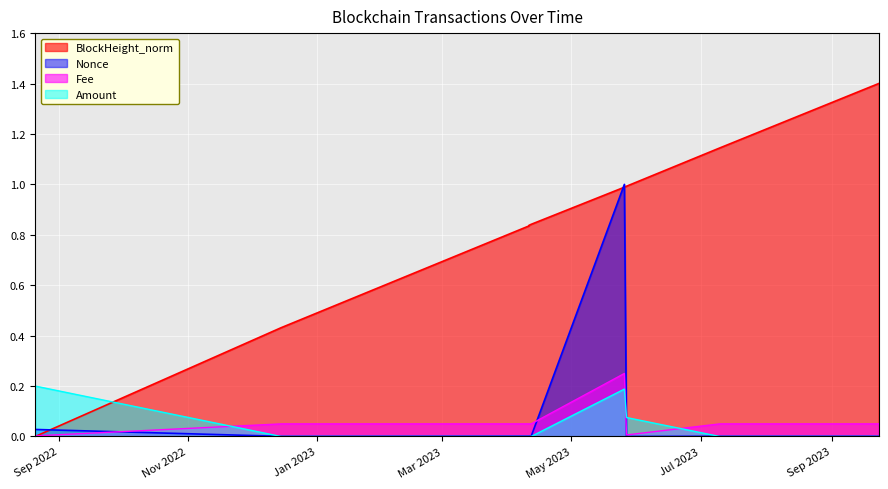

The value of Amount at 2023-05-26 is 0.2. True or false?

True